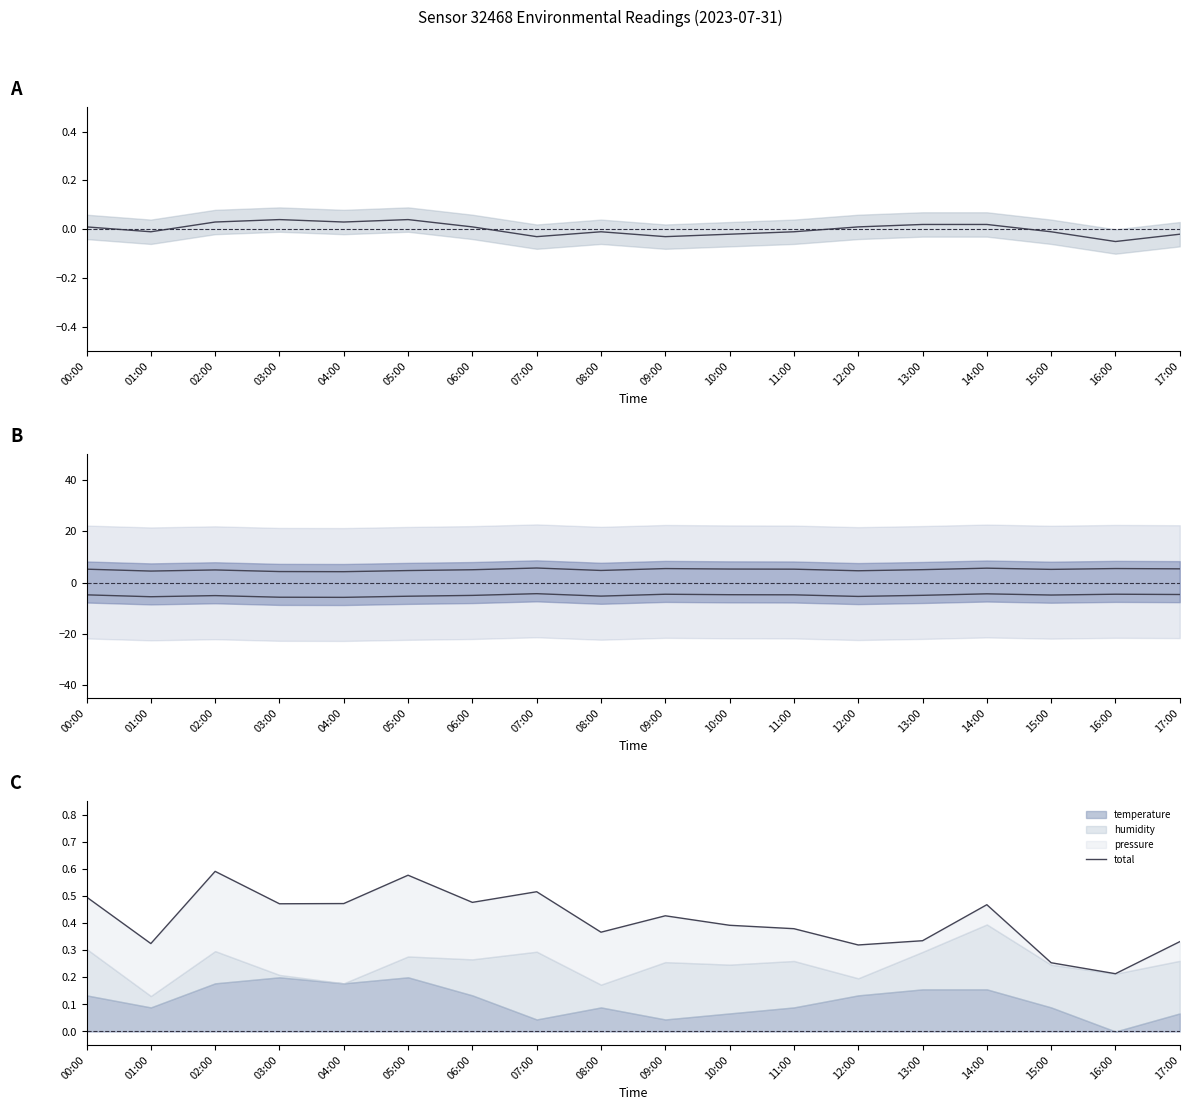

In humidity lower, how many points are higher than both neighbors (excluding endpoints)?

5